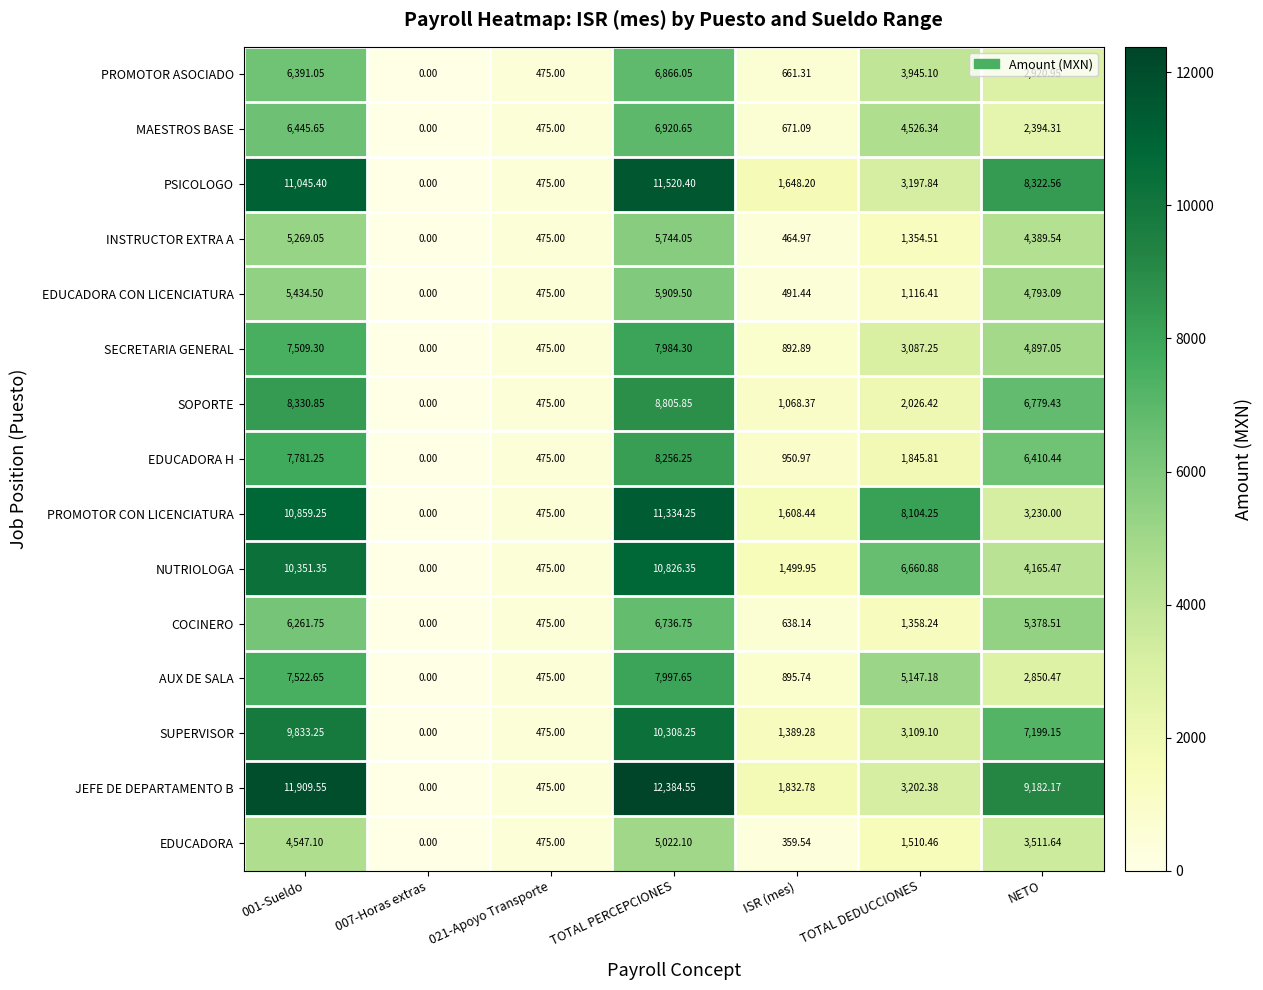

Which category has the lowest value across all series?

007-Horas extras